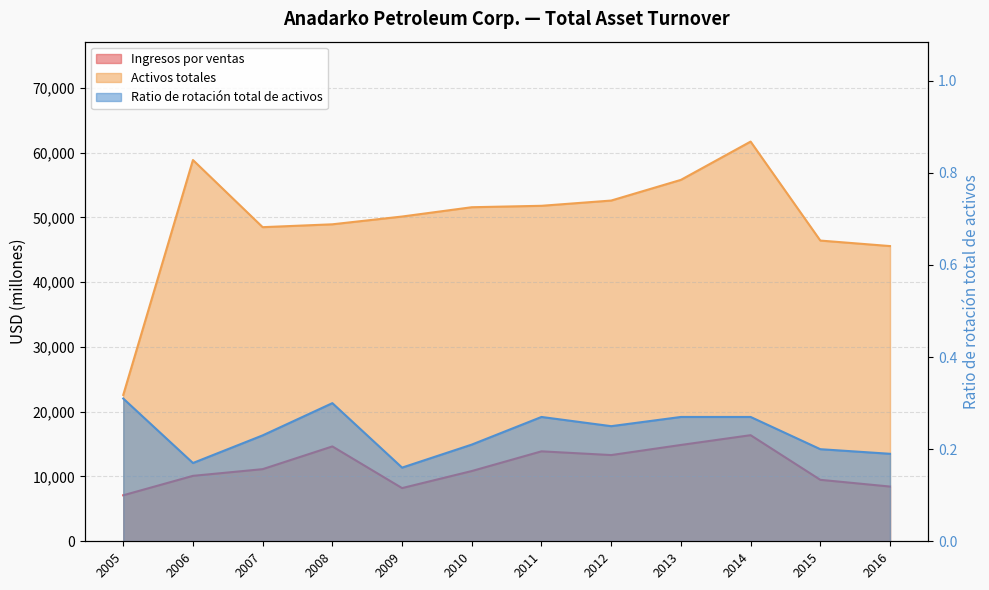

How many lines are shown in the chart?

3